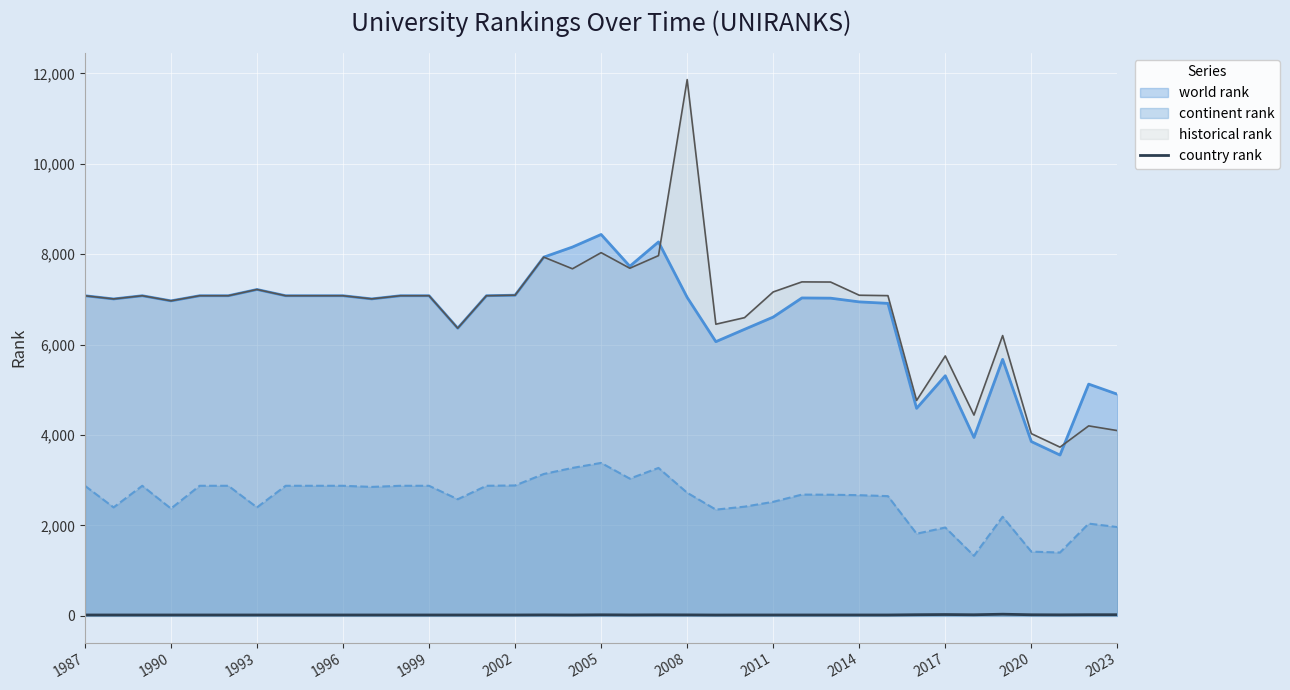

List the series in order of their peak value, highest first.

historical rank, world rank, continent rank, country rank